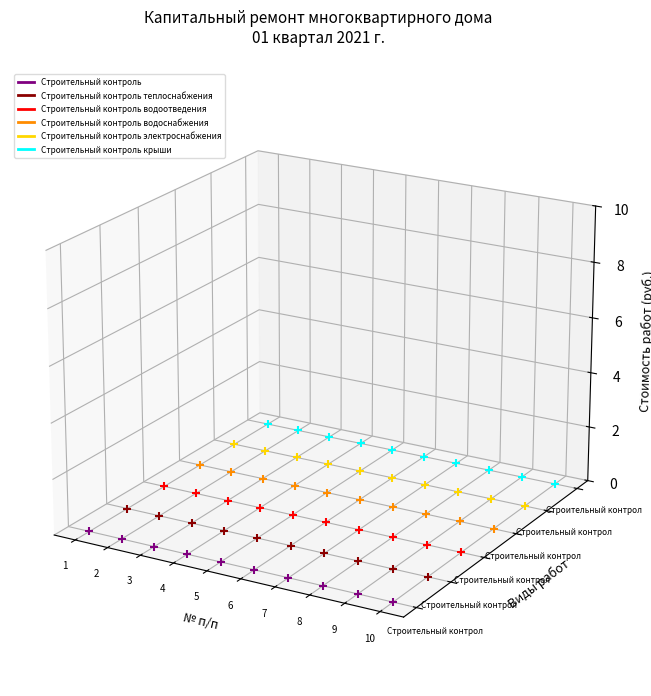

Which series has the largest Y range (max minus min)?

Строительный контроль